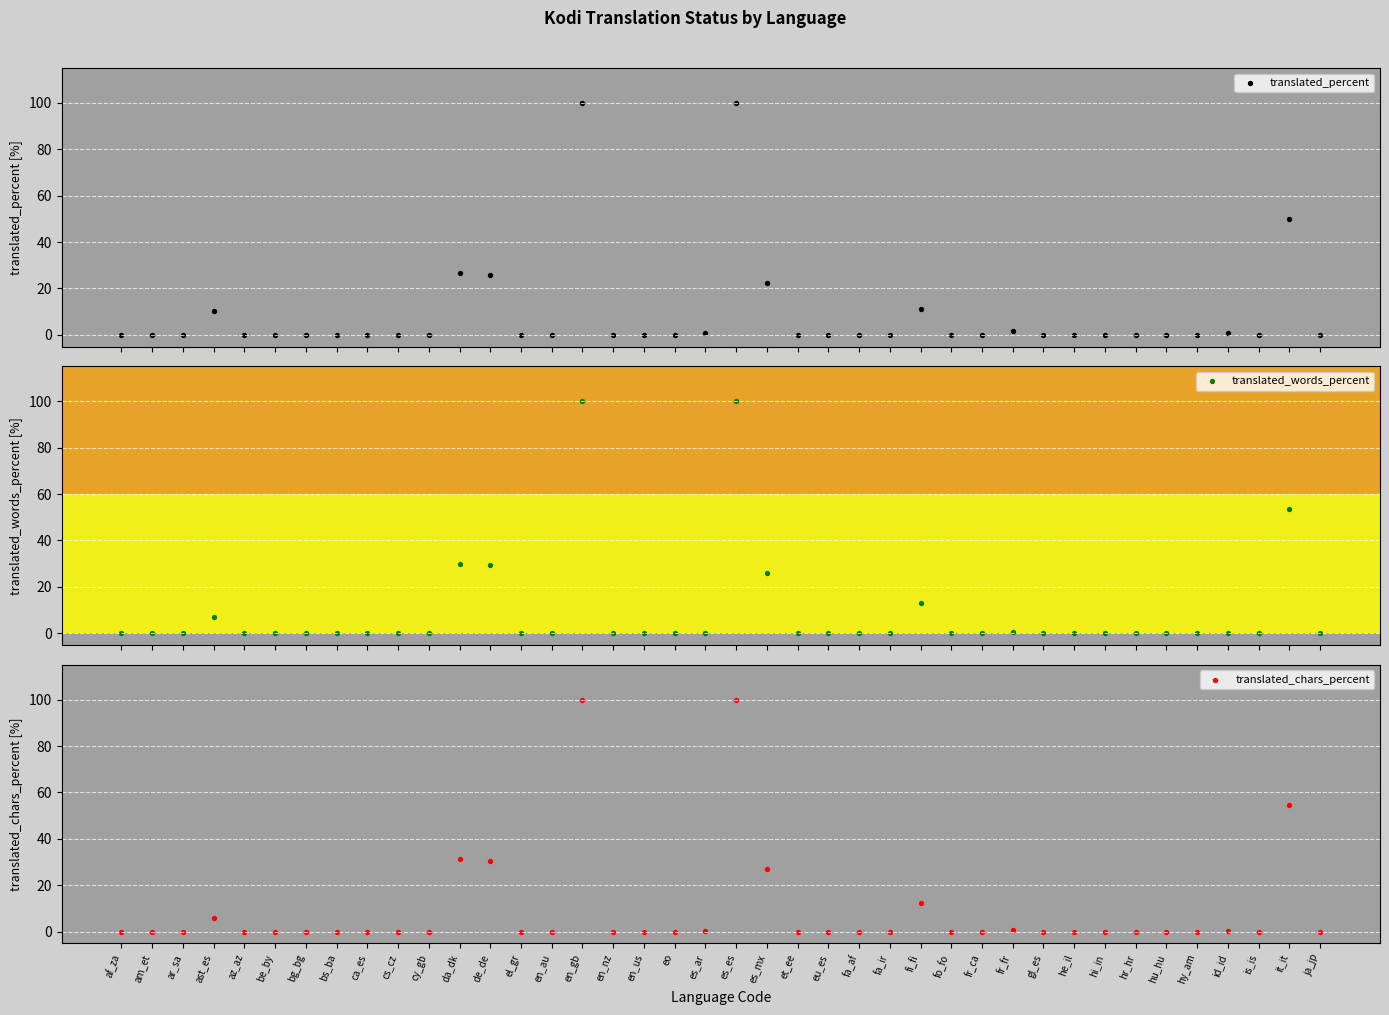

At how many categories does at least one series exceed 7?

8